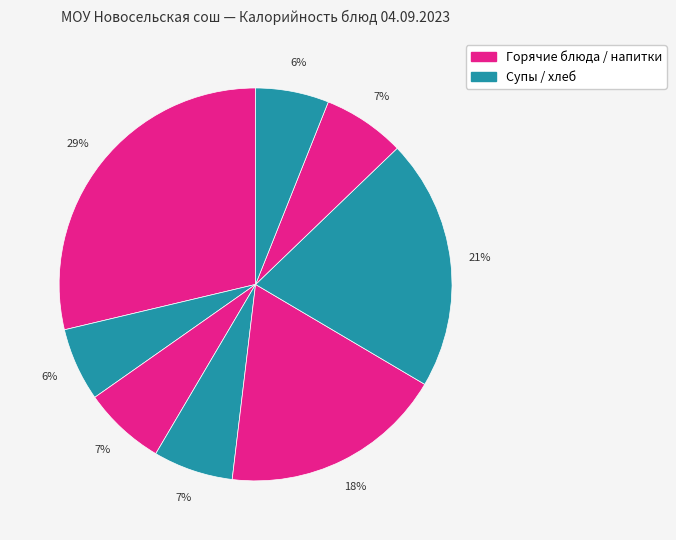

Is there a majority slice in this chart?

No